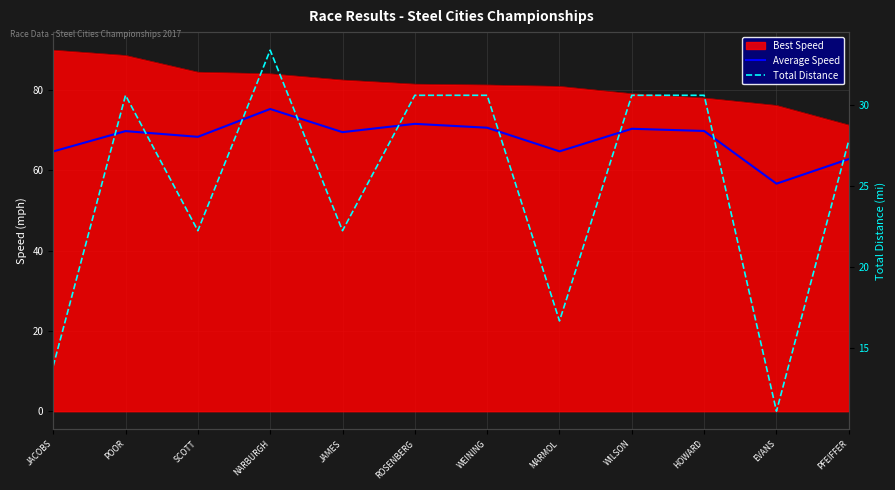

True or false: Total Distance has a value of 10.4 at WEINING.

False